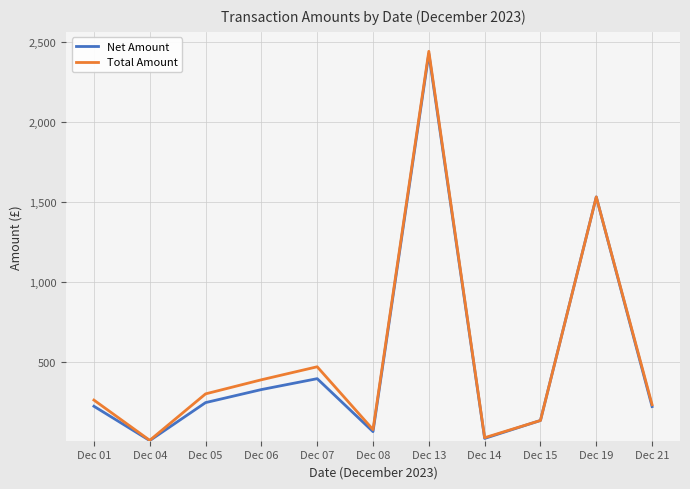

What is the value of the Total Amount point at the 10th from the left?

1530.8